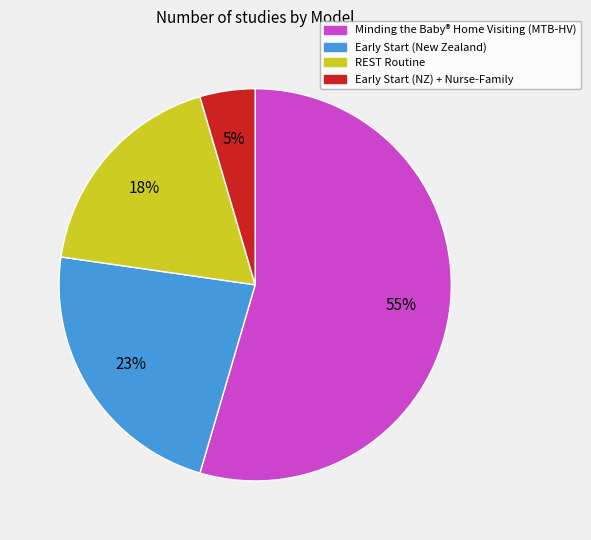

Is Minding the Baby® Home Visiting (MTB-HV) the majority of the pie?

Yes